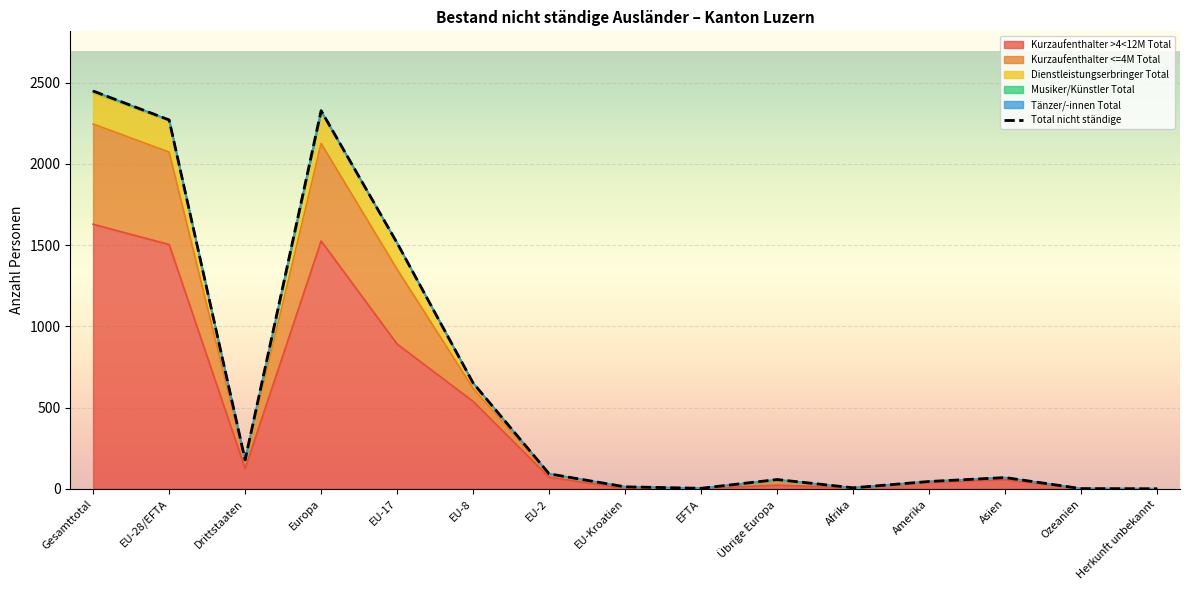

How many positive values are there?

14